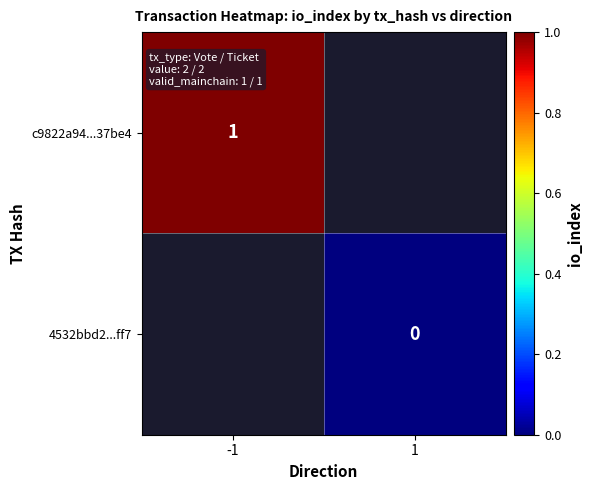

What is the highest value of the c9822a94...37be4 series?

1.0